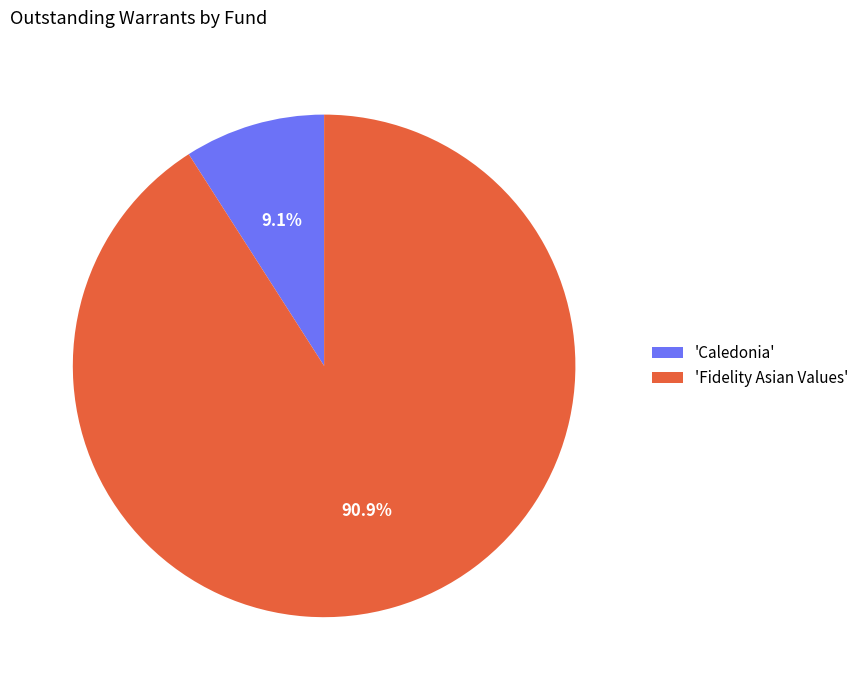

To the nearest percent, what is the average slice percentage?

50%